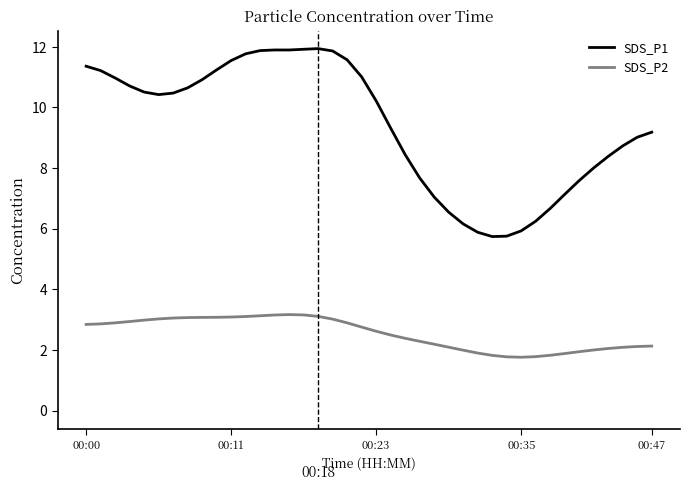

How many data points in SDS_P2 are above 2?

31